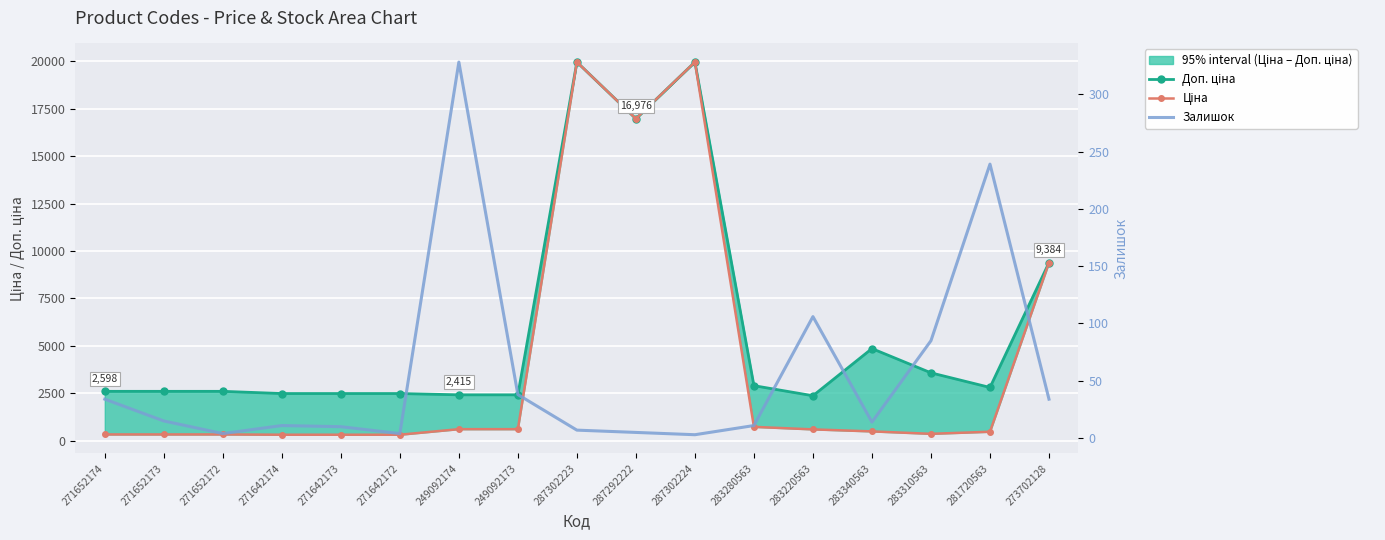

Which series has the largest range (max minus min)?

Ціна